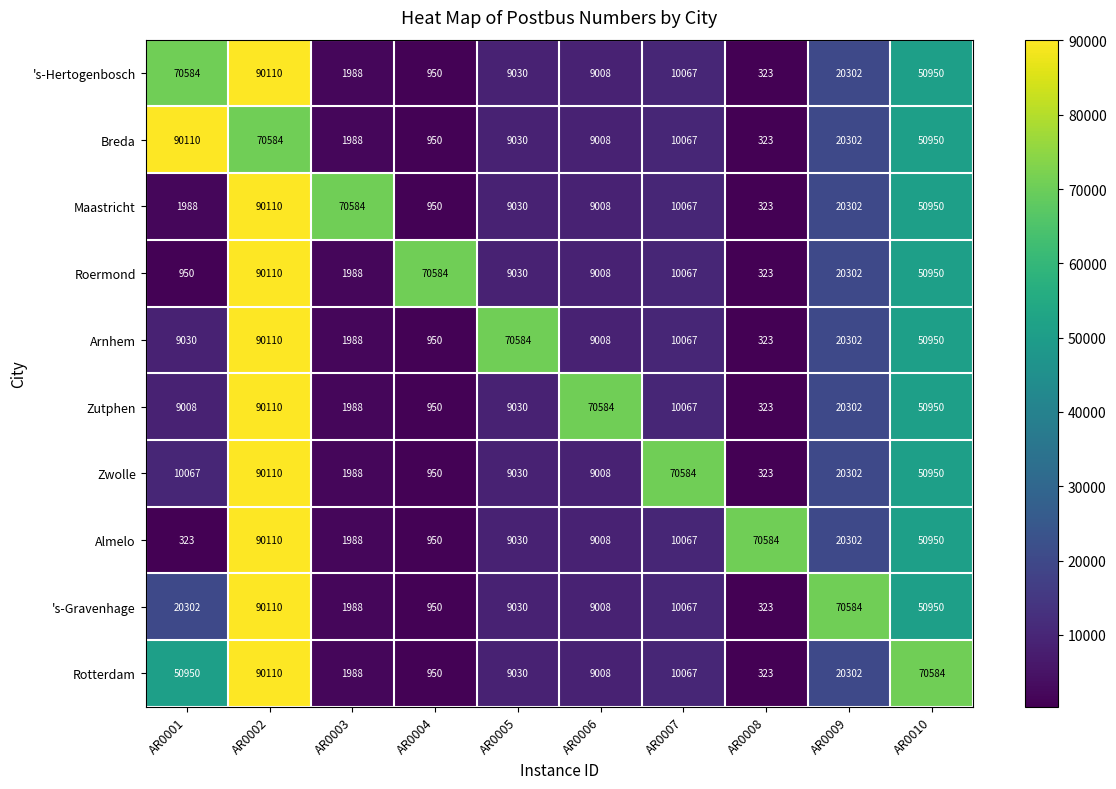

What value does the Breda series have at AR0002, to the nearest 50?

70600